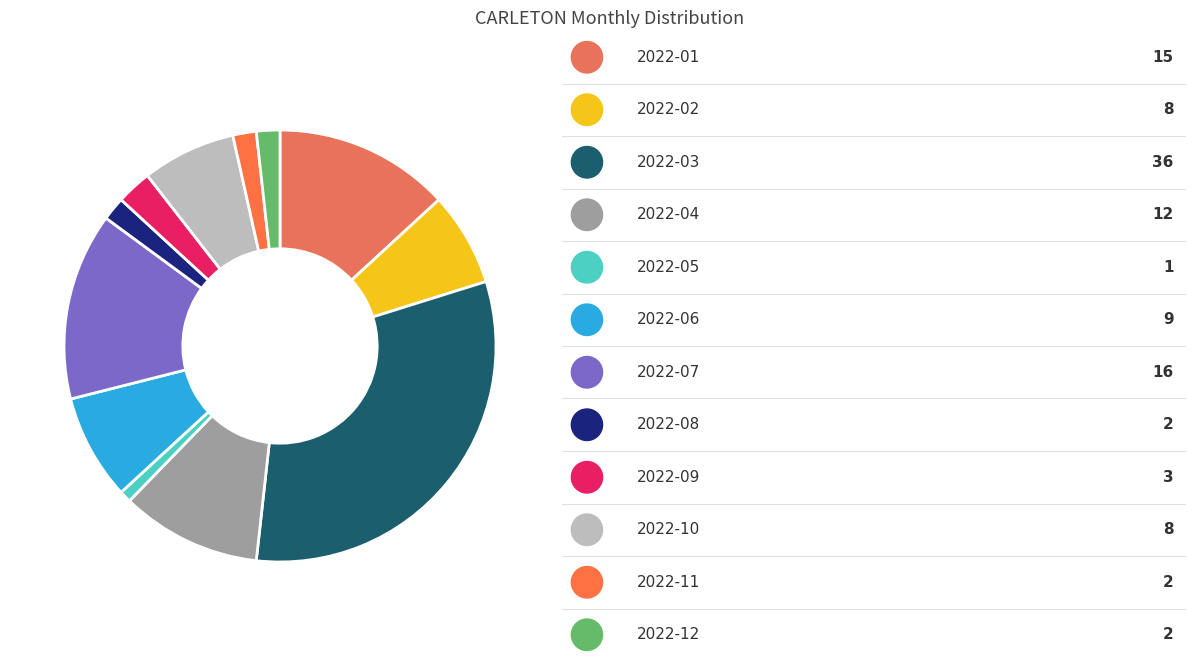

How many segments does this pie chart have?

12